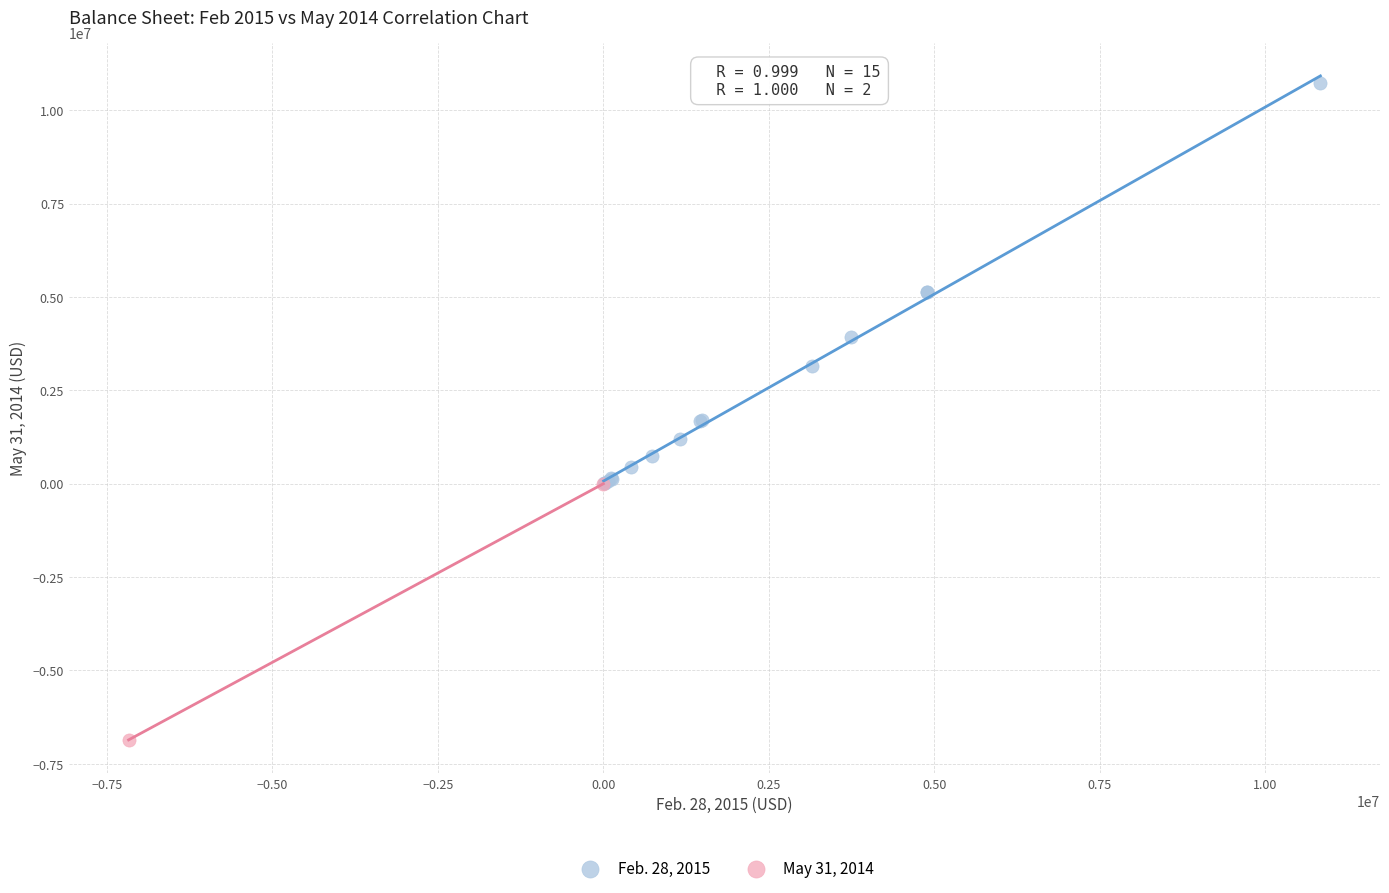

What are all the series names shown in the legend?

Feb. 28, 2015, May 31, 2014